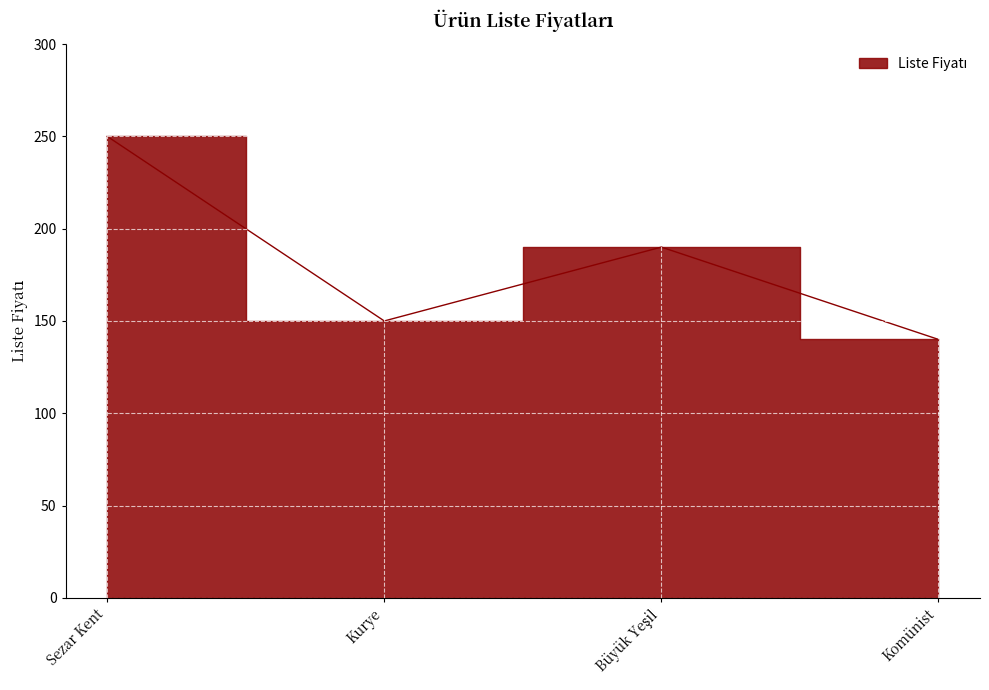

Reading left to right, what are all the values shown in this chart?

250	150	190	140